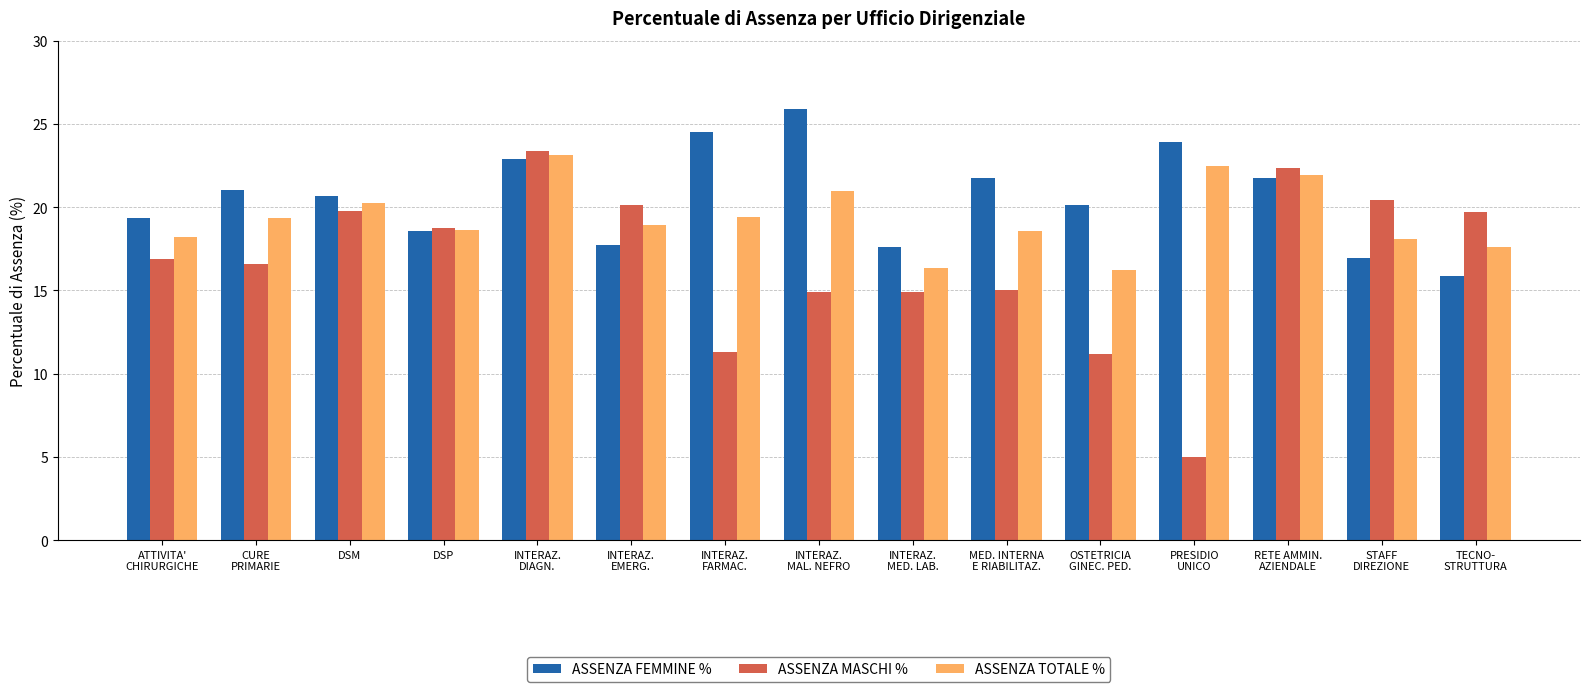

Is the value of ASSENZA TOTALE % at DSM greater than the value of ASSENZA MASCHI % at CURE
PRIMARIE?

Yes